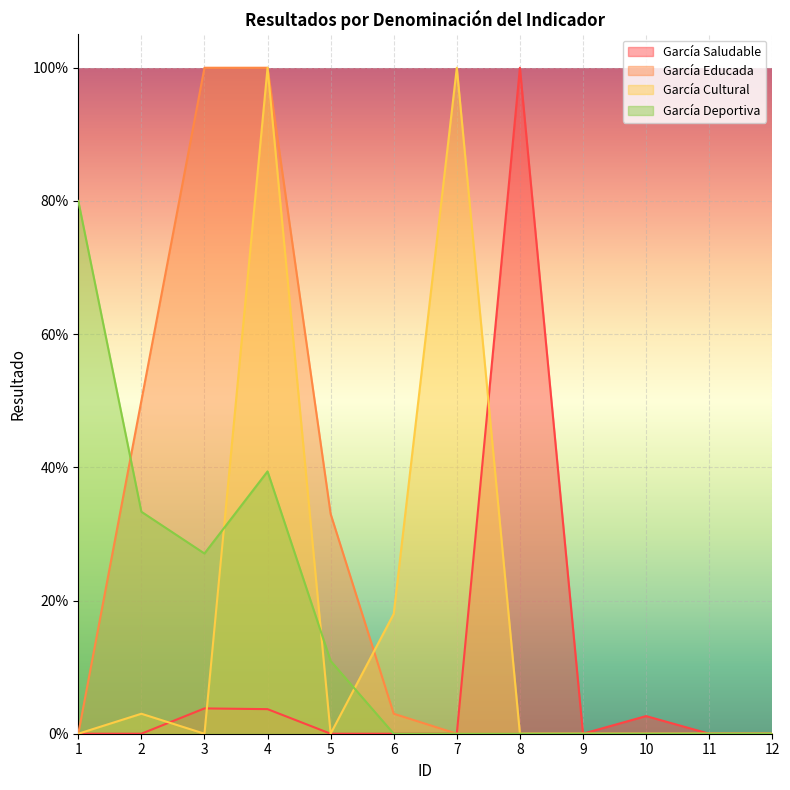

What is the value of the García Saludable point at the 8th from the left?

1.0